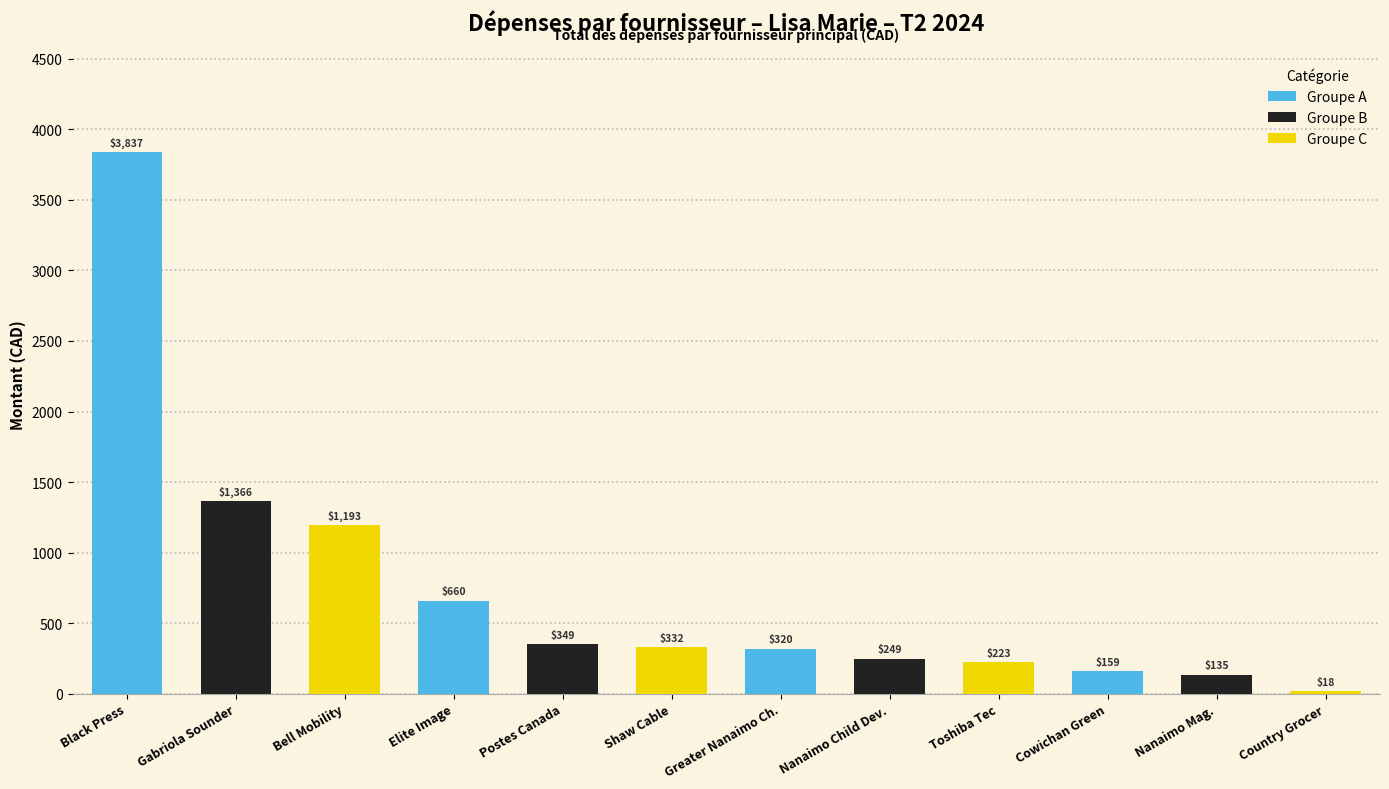

What is the difference between the second highest and second lowest values?

1231.0